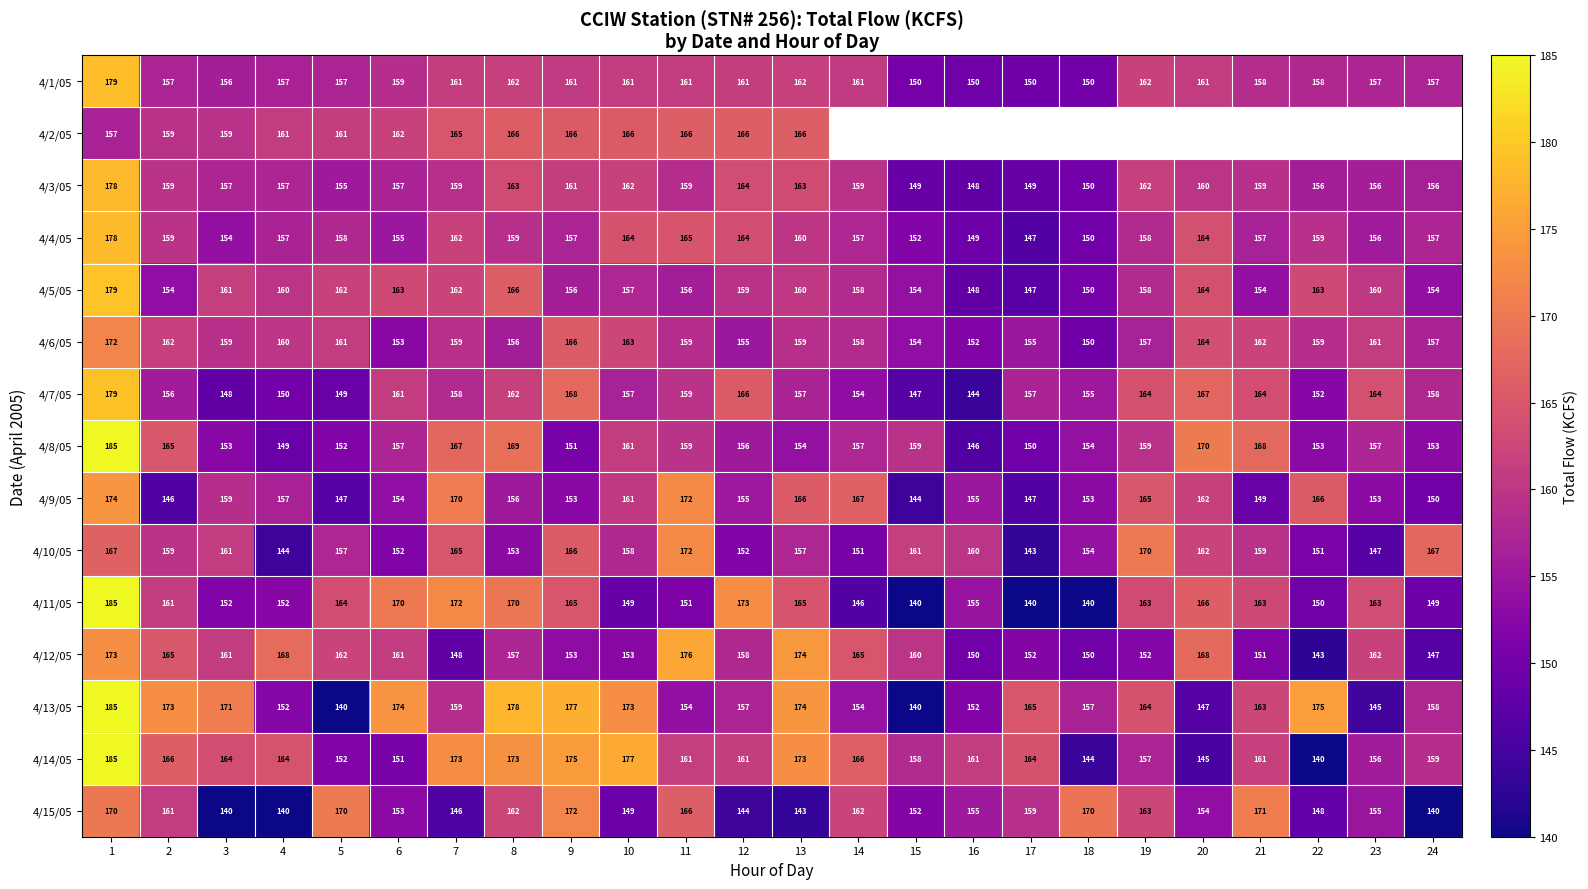

What is the total value across all series at 5?

2347.0